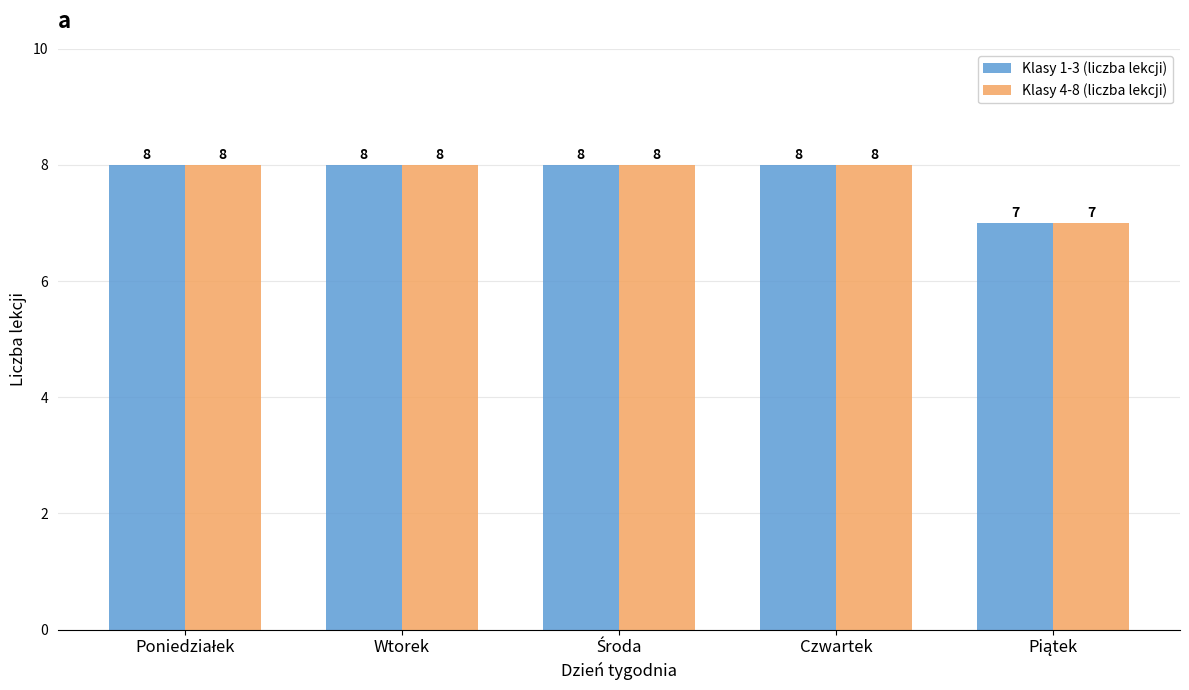

What is the maximum value shown in the chart?

8